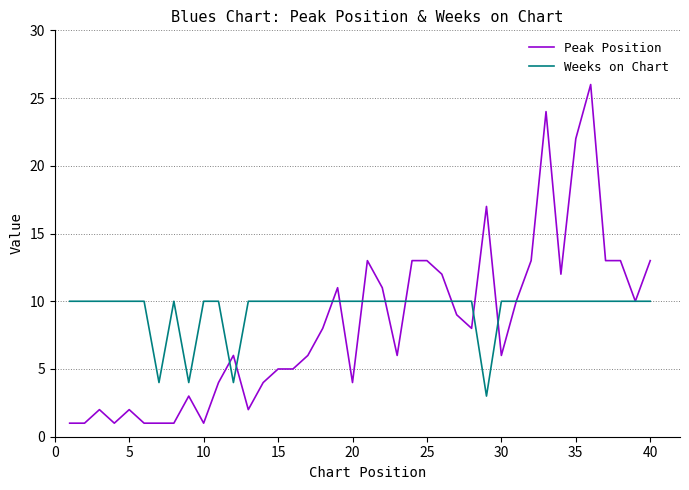

What is the greatest value displayed?

26